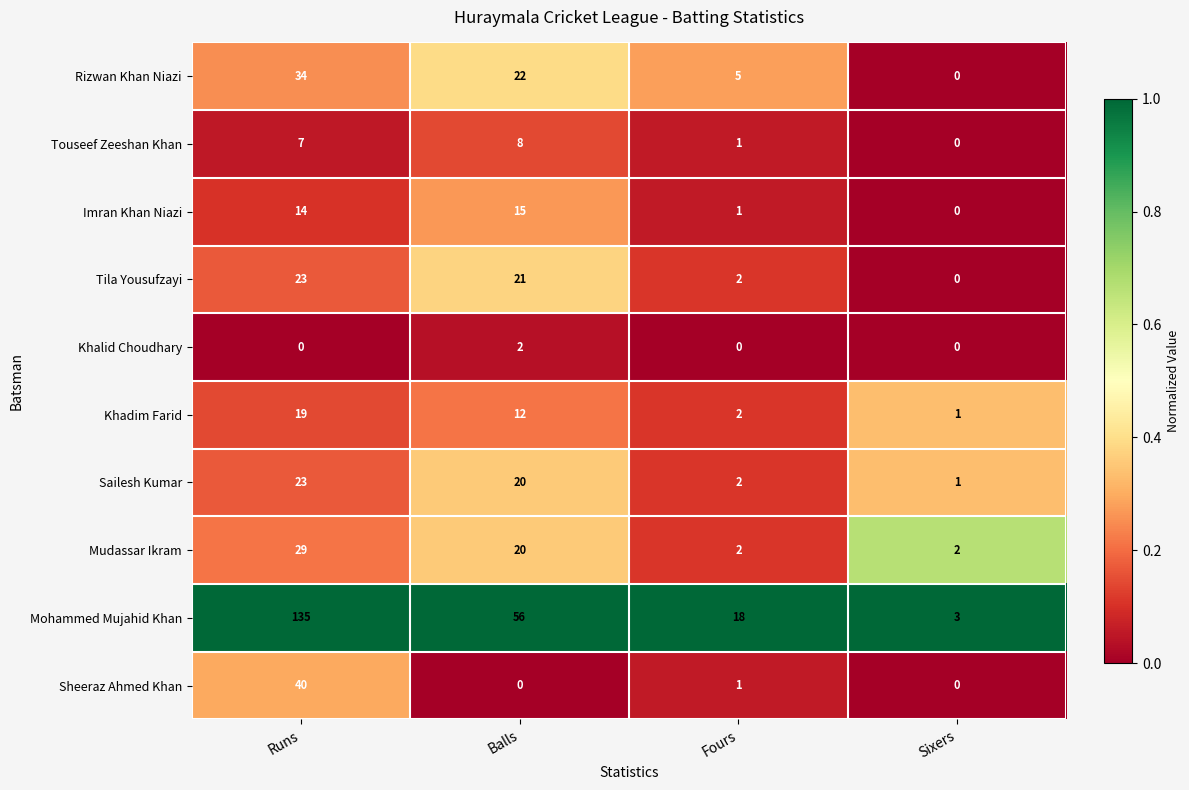

Rank the categories by Mohammed Mujahid Khan value from highest to lowest.

Runs, Balls, Fours, Sixers